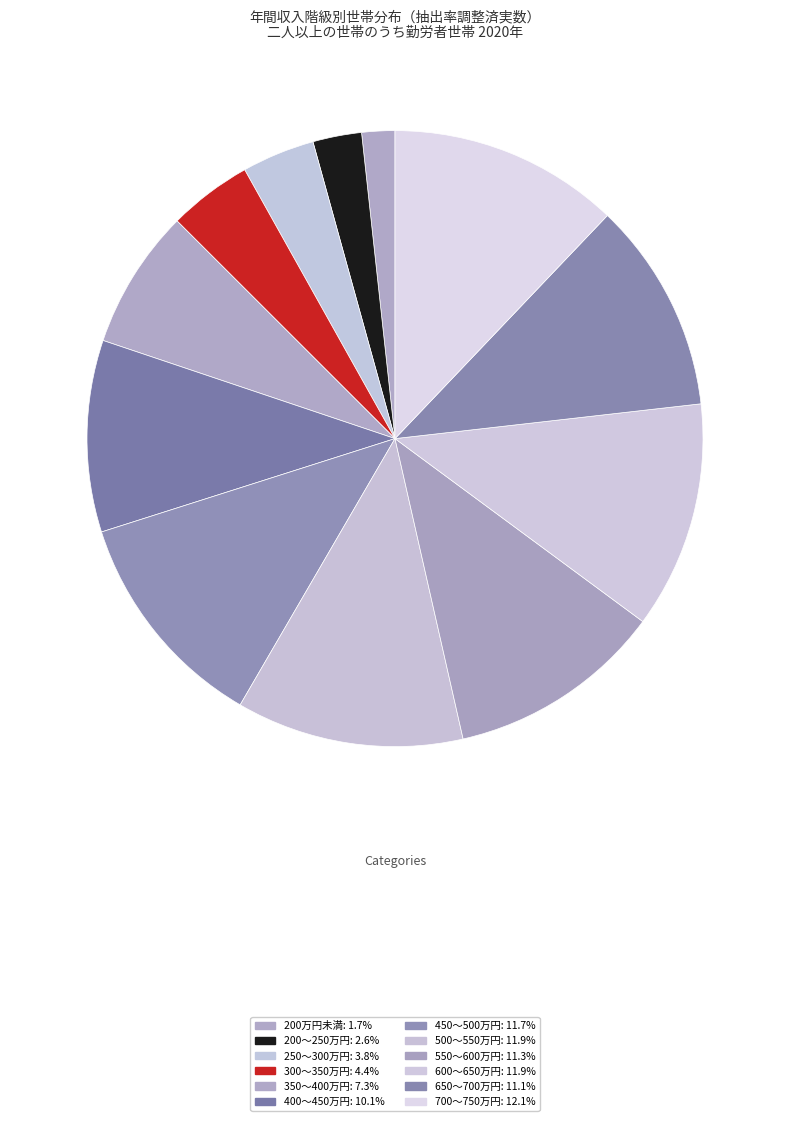

Is there any slice that represents more than half of the pie?

No